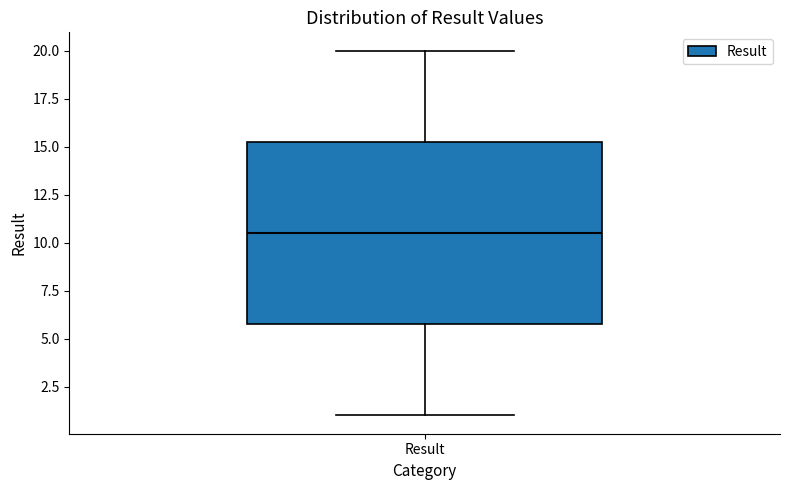

Where does the median line of the box for Result sit on the y-axis? The values are not printed on the chart, so give them approximately, as read against the axis.

10.5